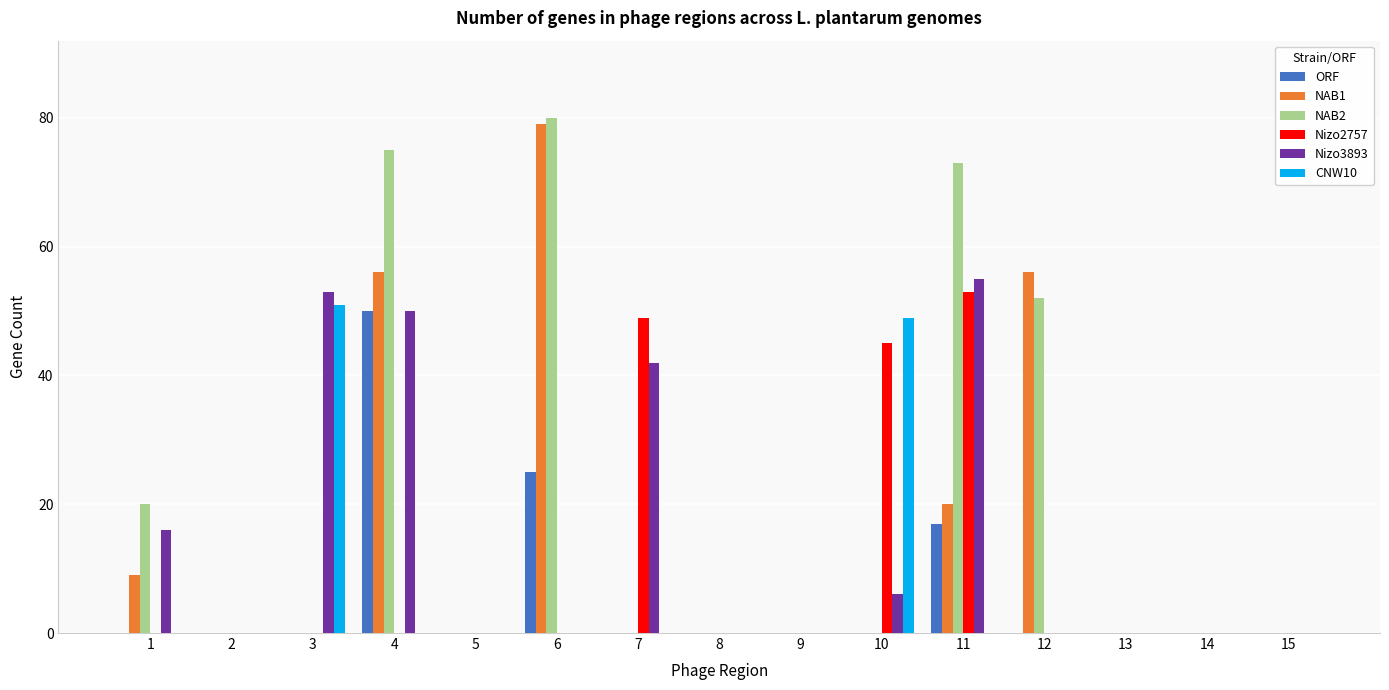

What is the total value across all series at 4?

231